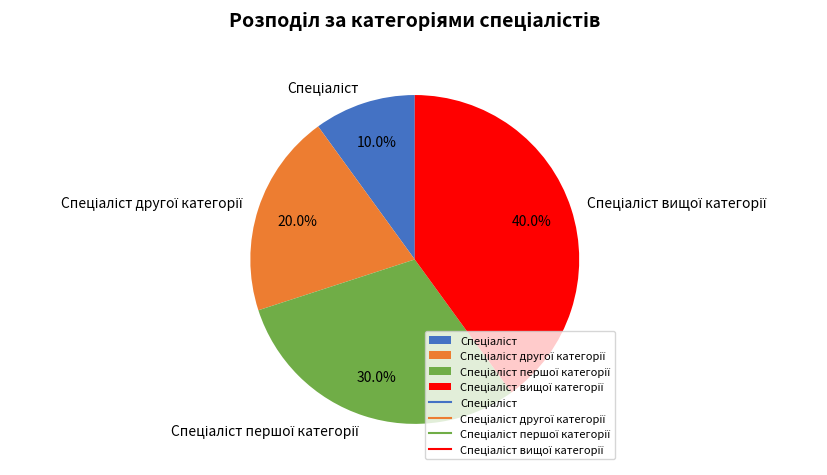

Does any single category account for the majority?

No